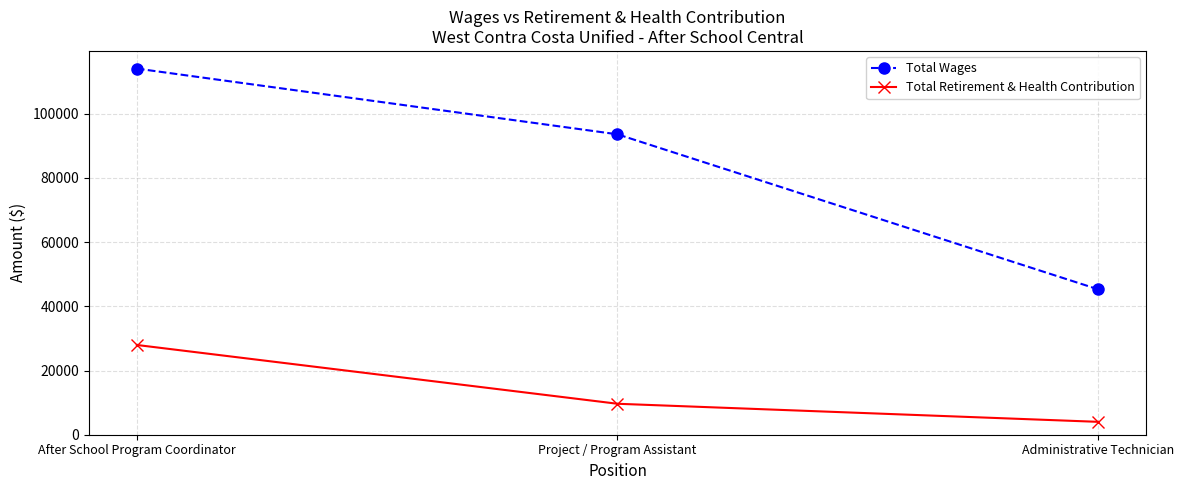

What are all the series names shown in the legend?

Total Wages, Total Retirement & Health Contribution